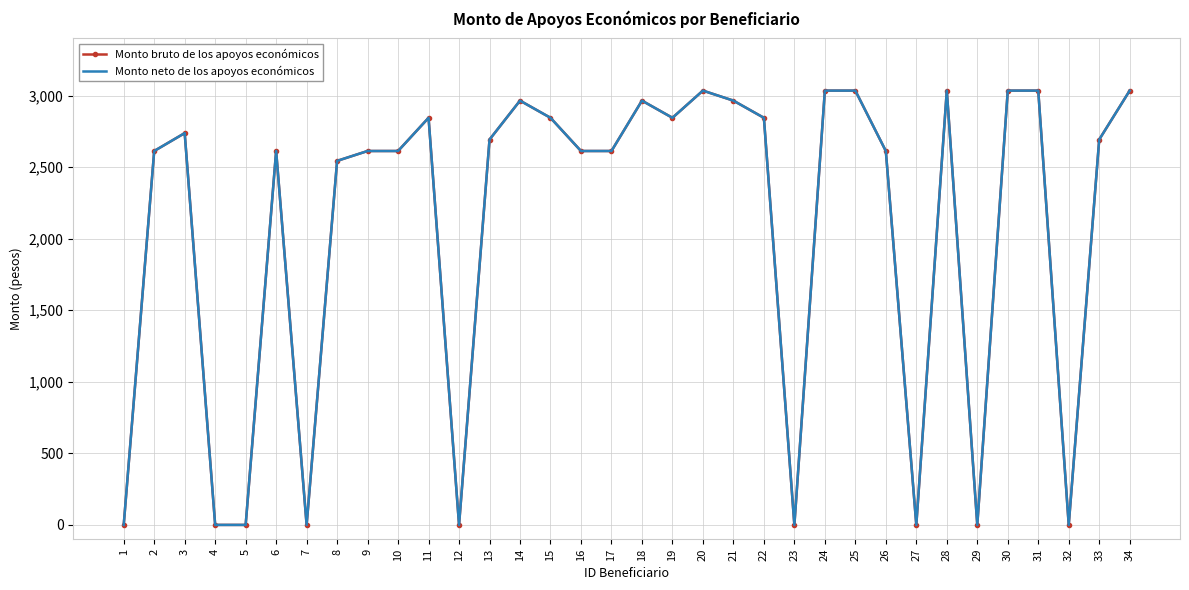

True or false: Monto bruto de los apoyos económicos and Monto neto de los apoyos económicos intersect in this chart.

False